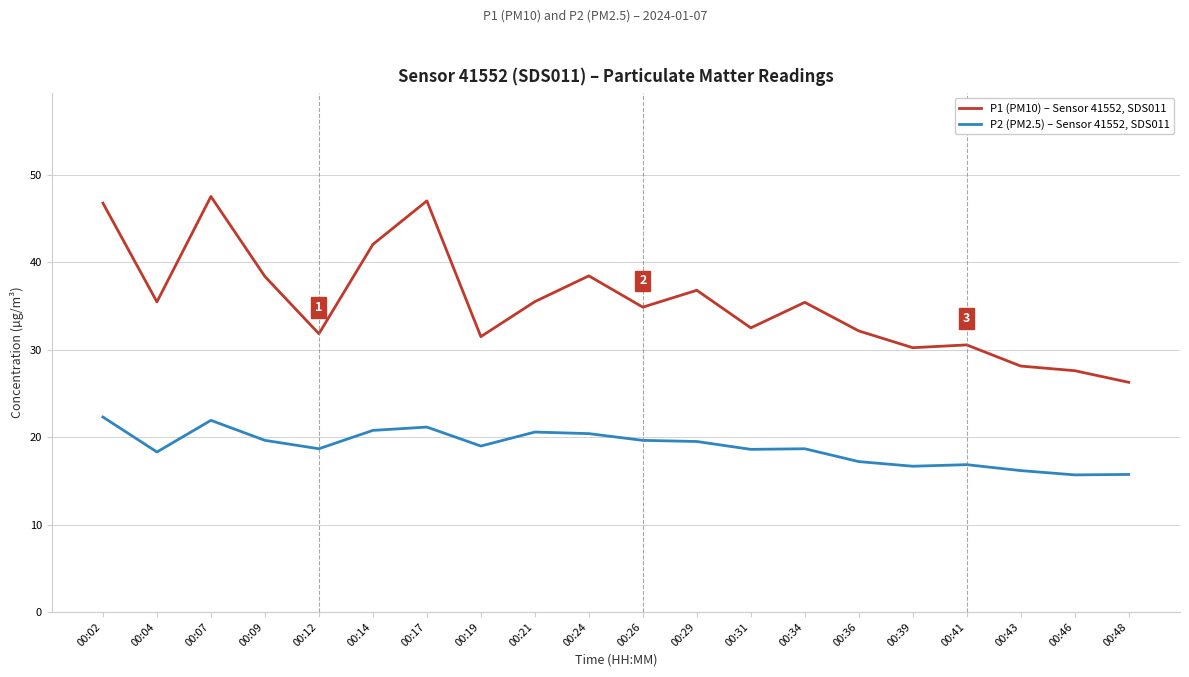

Which series has the widest spread of values?

P1 (PM10) – Sensor 41552, SDS011